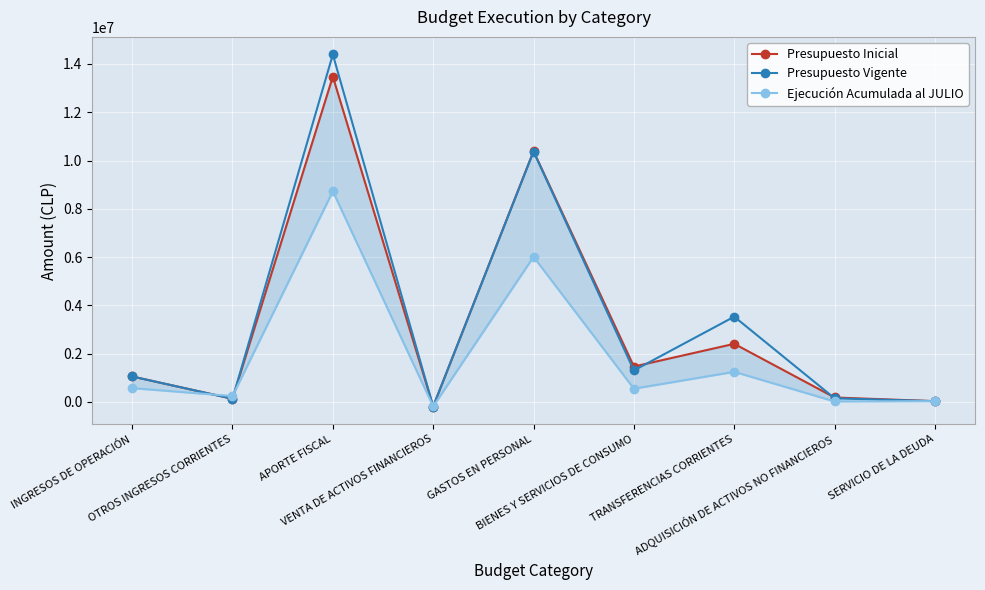

What is the label of the 7th point from the right?

APORTE FISCAL